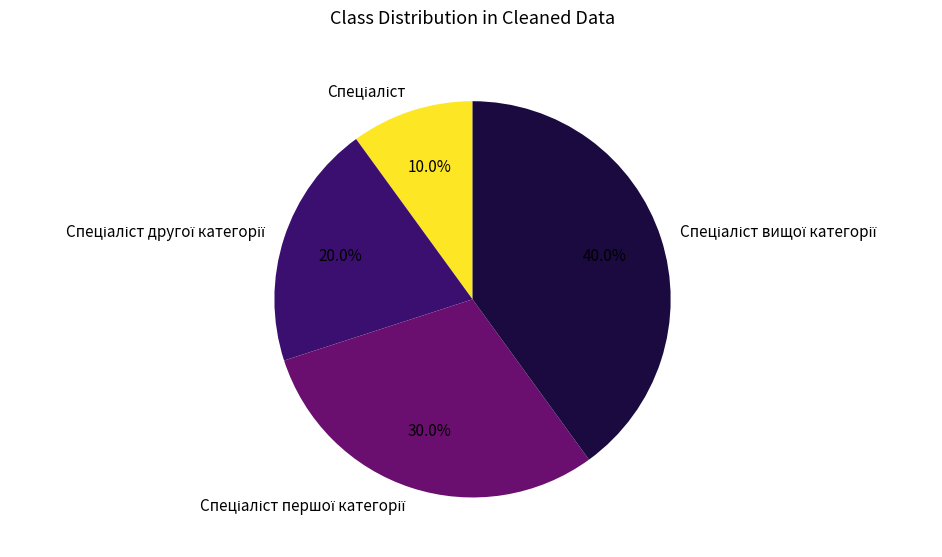

Is there a majority slice in this chart?

No